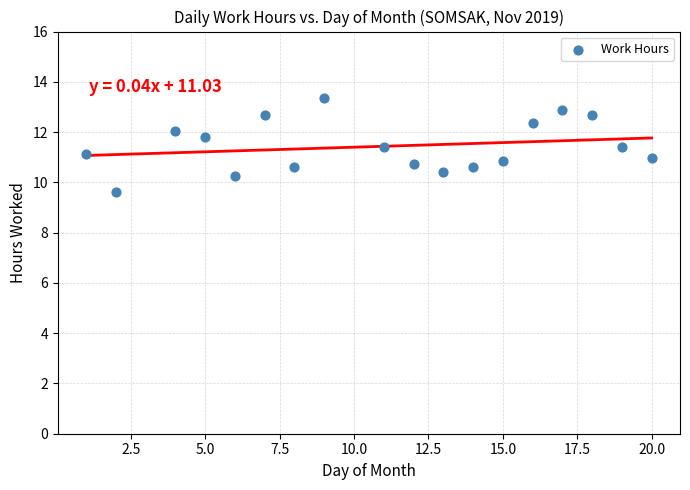

What is the range of X values (max minus min)?

19.0